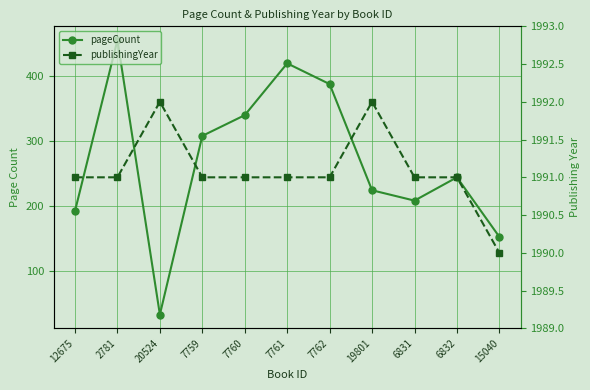

At which category does pageCount reach its first local valley?

20524